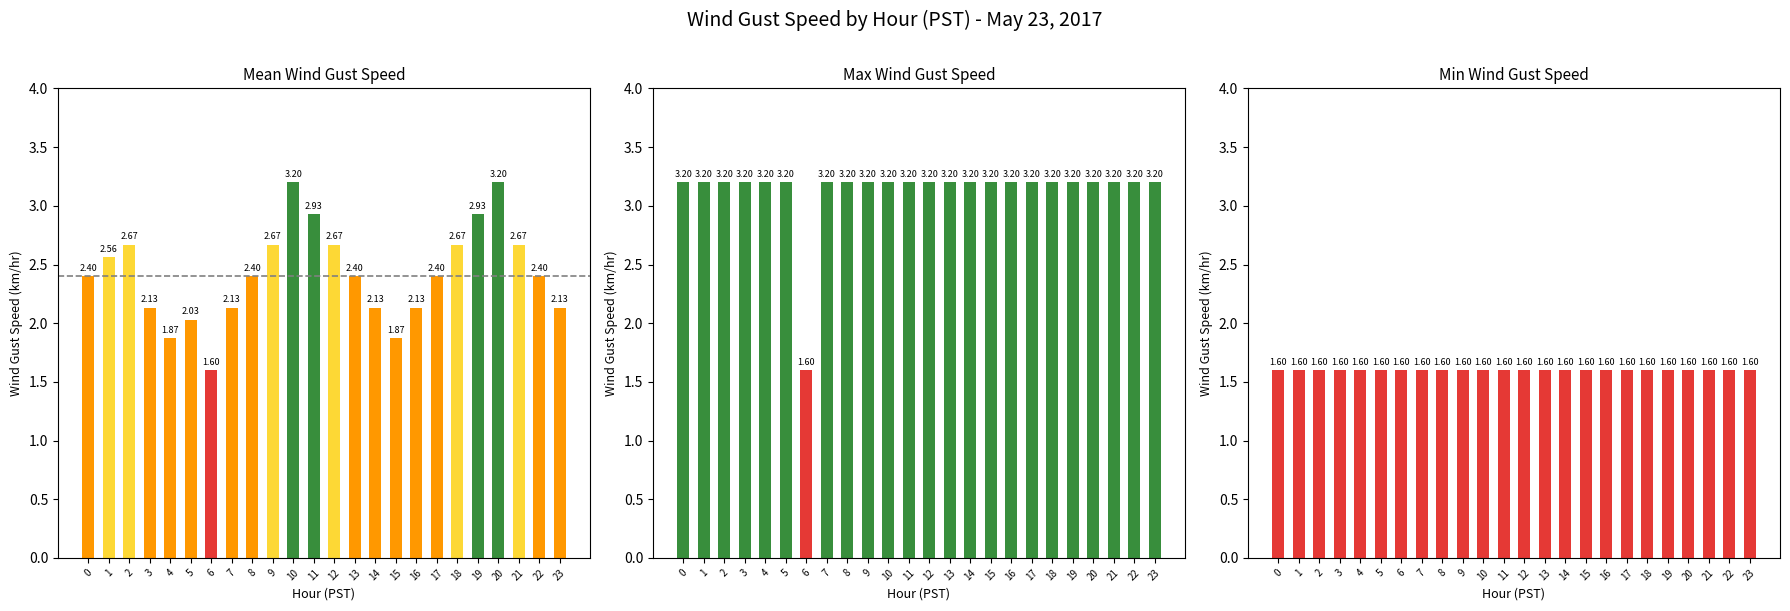

What is the sum of the Min Value values at 20 and 21?

3.2